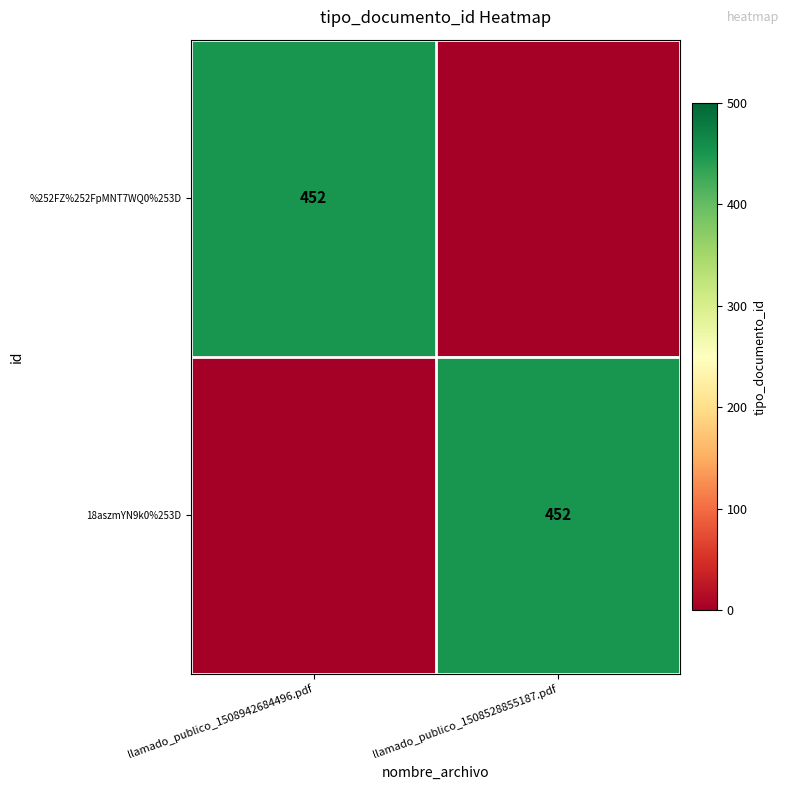

Is it true that 18aszmYN9k0%253D equals 452 at llamado_publico_1508528855187.pdf?

True